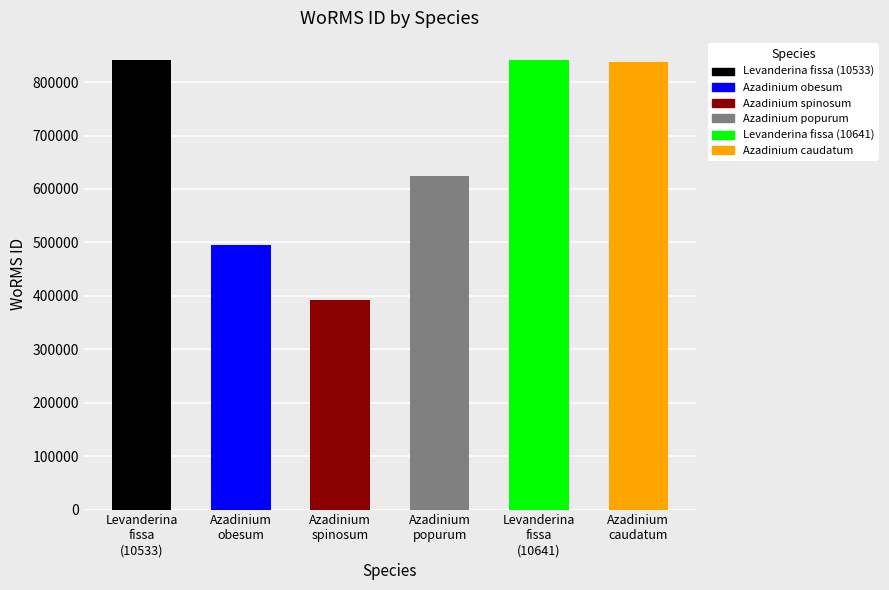

Does the chart contain any negative values?

No